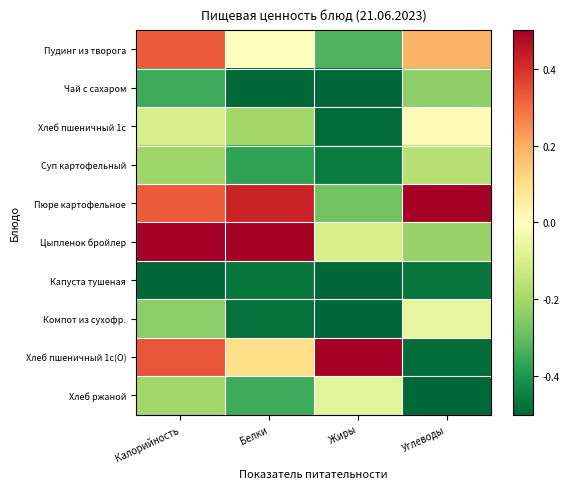

Reading right to left, extract all data points from this chart.

Пудинг из творога: Углеводы=0.2	Жиры=-0.3	Белки=-0.0	Калорийность=0.3
Чай с сахаром: Углеводы=-0.2	Жиры=-0.5	Белки=-0.5	Калорийность=-0.3
Хлеб пшеничный 1с: Углеводы=0.0	Жиры=-0.5	Белки=-0.2	Калорийность=-0.1
Суп картофельный: Углеводы=-0.2	Жиры=-0.5	Белки=-0.4	Калорийность=-0.2
Пюре картофельное: Углеводы=0.5	Жиры=-0.3	Белки=0.4	Калорийность=0.3
Цыпленок бройлер: Углеводы=-0.2	Жиры=-0.1	Белки=0.5	Калорийность=0.5
Капуста тушеная: Углеводы=-0.5	Жиры=-0.5	Белки=-0.5	Калорийность=-0.5
Компот из сухофр.: Углеводы=-0.1	Жиры=-0.5	Белки=-0.5	Калорийность=-0.2
Хлеб пшеничный 1с(О): Углеводы=-0.5	Жиры=0.5	Белки=0.1	Калорийность=0.3
Хлеб ржаной: Углеводы=-0.5	Жиры=-0.1	Белки=-0.3	Калорийность=-0.2